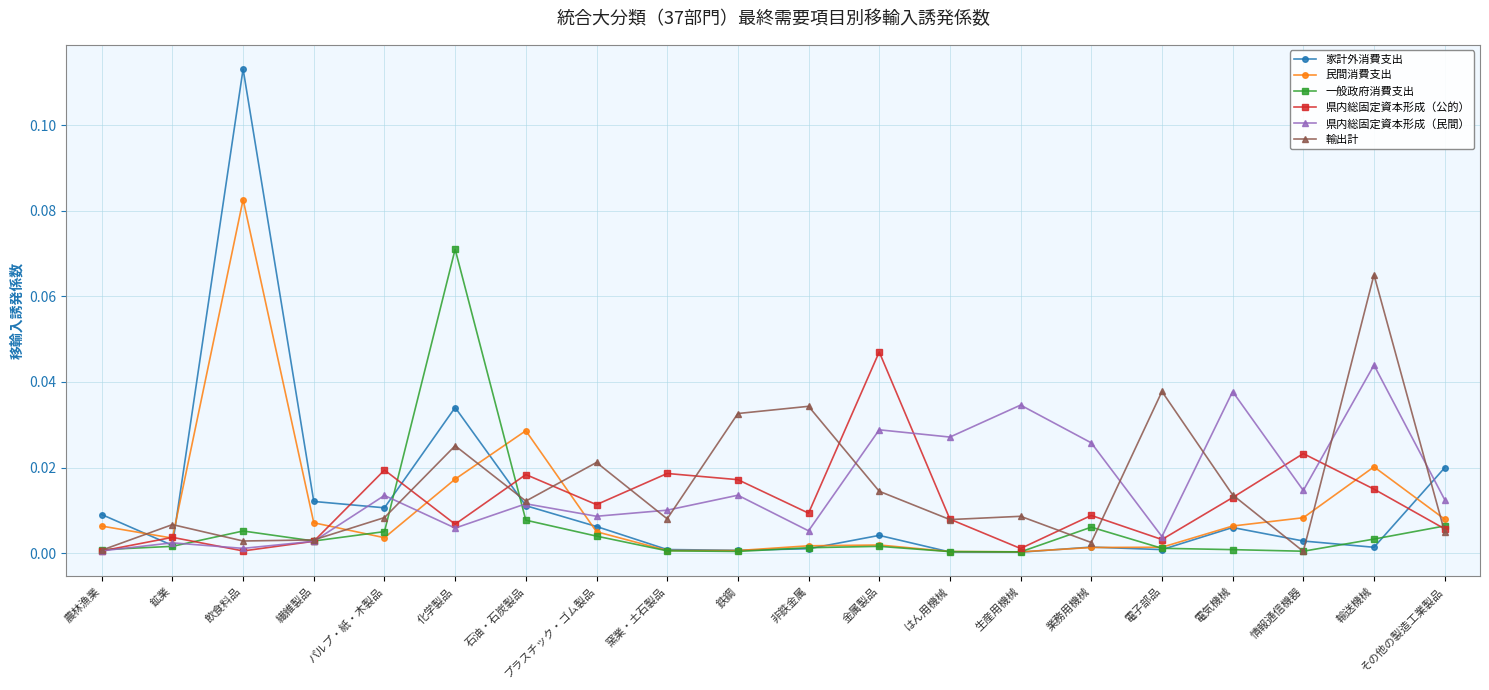

Is it true that 一般政府消費支出 equals 0.0 at 生産用機械?

True